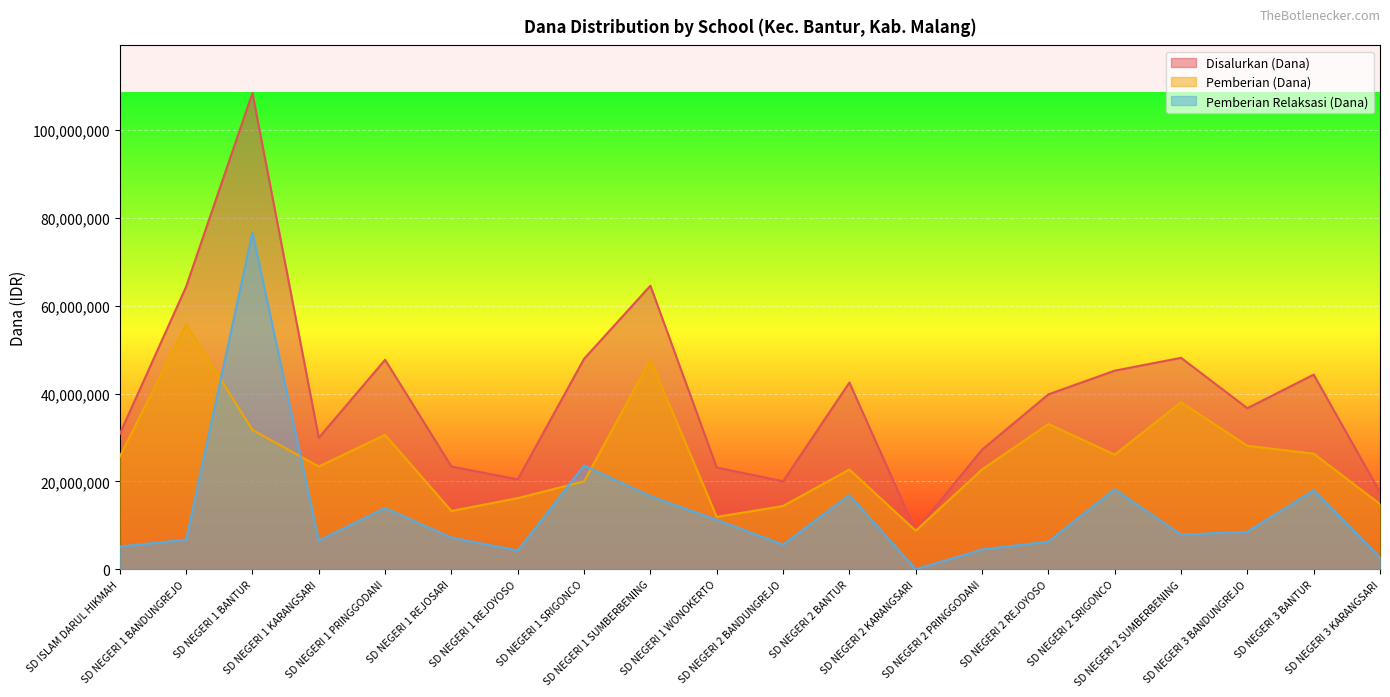

Does the chart display data point markers on the line(s)?

No